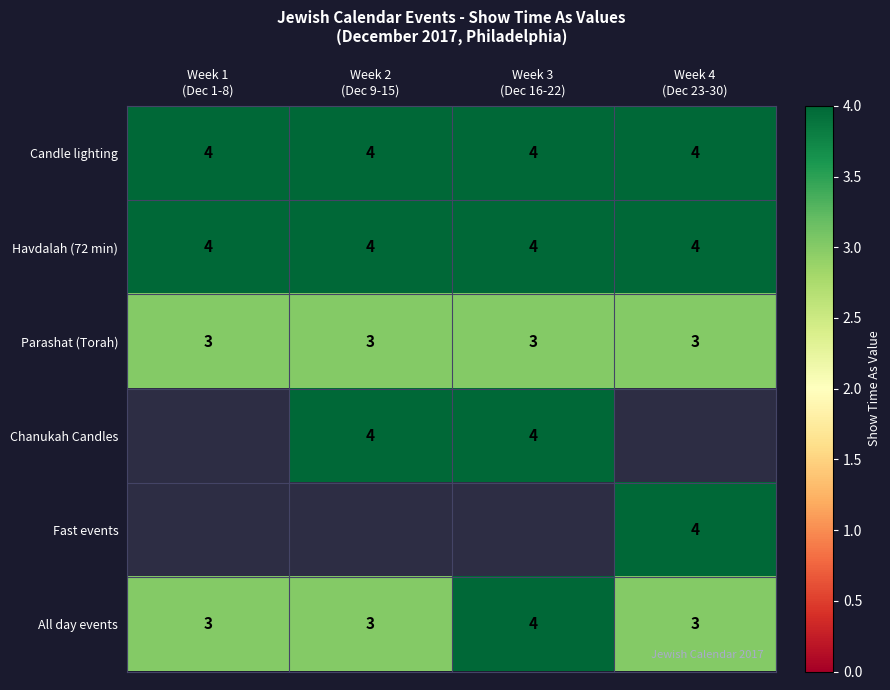

What is the sum of all Candle lighting values?

16